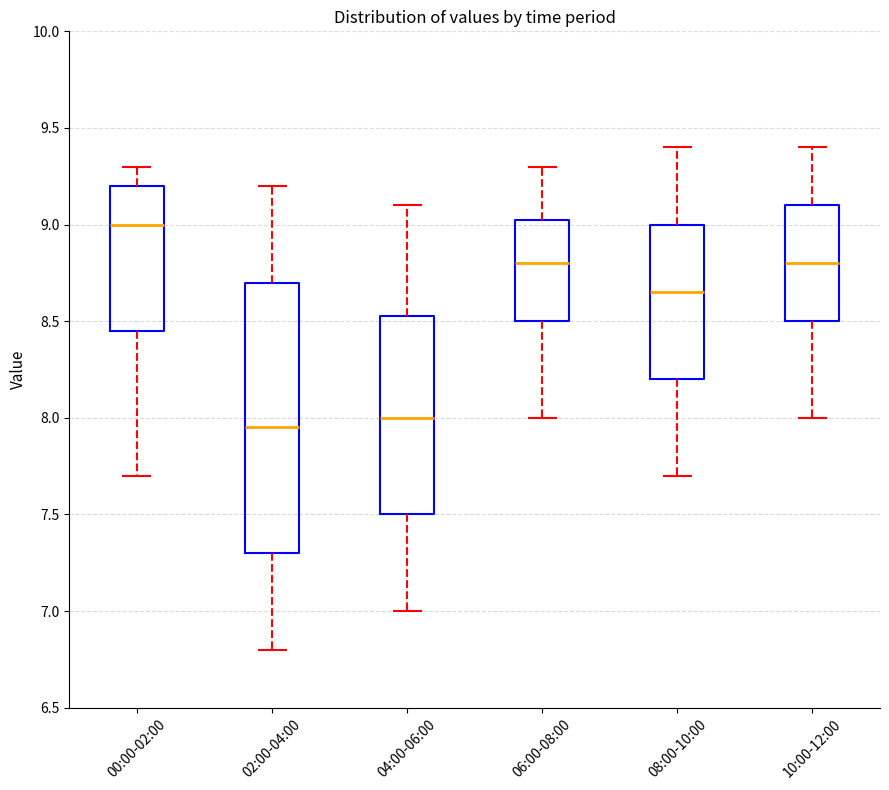

Comparing the boxes themselves (not the whiskers), which one is the tallest?

02:00-04:00